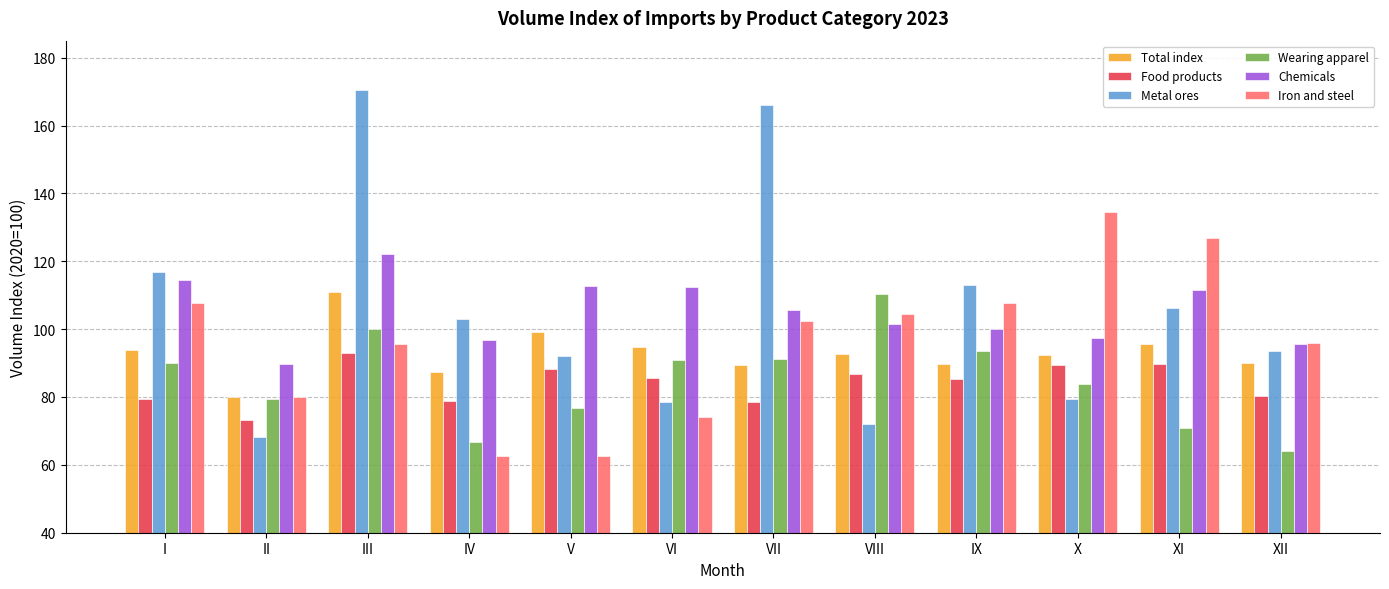

At which label does Wearing apparel reach its peak?

VIII